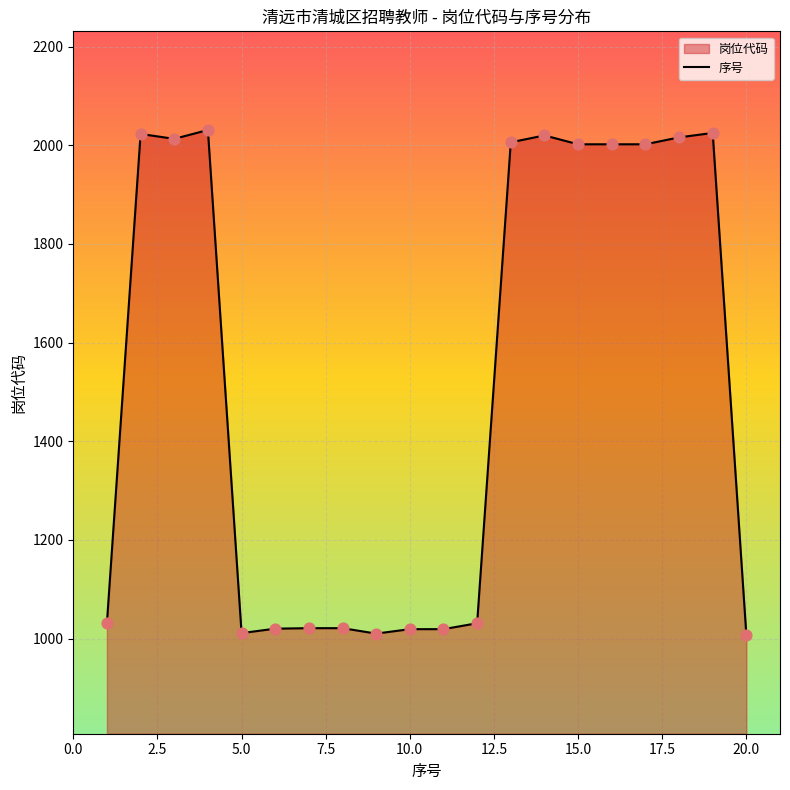

What is the smallest value displayed?

1007